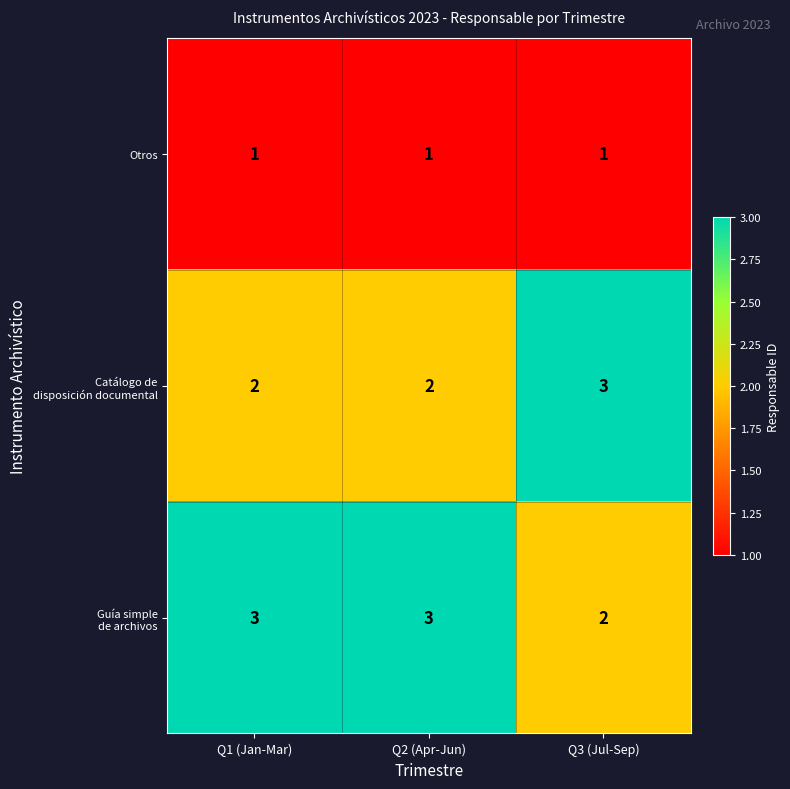

At how many categories does at least one series exceed 2?

3